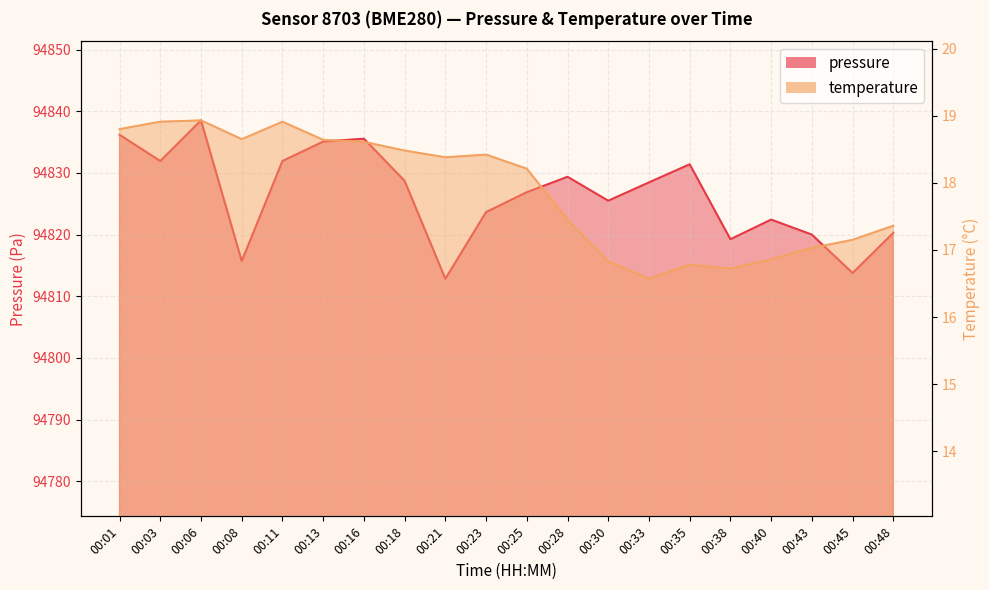

Reading right to left, what are all the values shown in this chart?

pressure: 00:48=94820.3	00:45=94813.8	00:43=94820.0	00:40=94822.4	00:38=94819.2	00:35=94831.4	00:33=94828.5	00:30=94825.5	00:28=94829.4	00:25=94826.9	00:23=94823.7	00:21=94812.8	00:18=94828.7	00:16=94835.6	00:13=94835.1	00:11=94831.9	00:08=94815.7	00:06=94838.5	00:03=94831.9	00:01=94836.2
temperature: 00:48=17.4	00:45=17.1	00:43=17.0	00:40=16.9	00:38=16.7	00:35=16.8	00:33=16.6	00:30=16.8	00:28=17.4	00:25=18.2	00:23=18.4	00:21=18.4	00:18=18.5	00:16=18.6	00:13=18.6	00:11=18.9	00:08=18.6	00:06=18.9	00:03=18.9	00:01=18.8